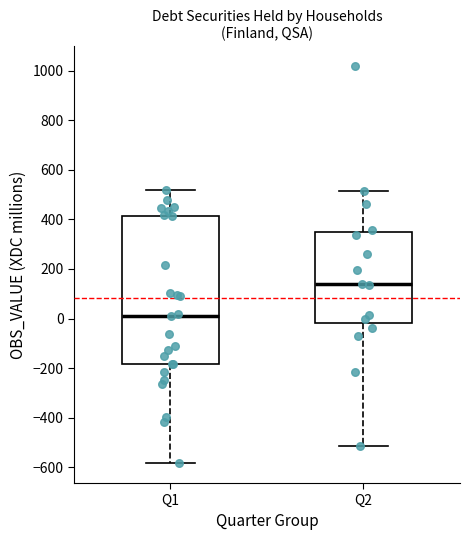

Where is the upper edge of the box for Q1 on the y-axis? The values are not printed on the chart, so give them approximately, as read against the axis.

420